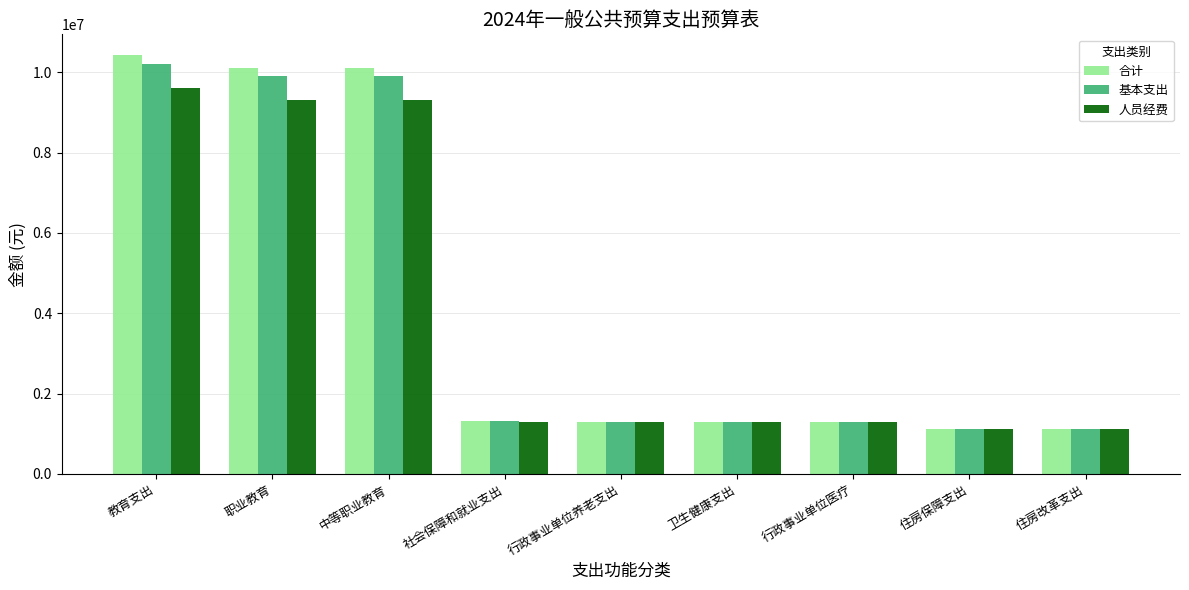

What is the difference between the highest and lowest values at 中等职业教育?

805139.7